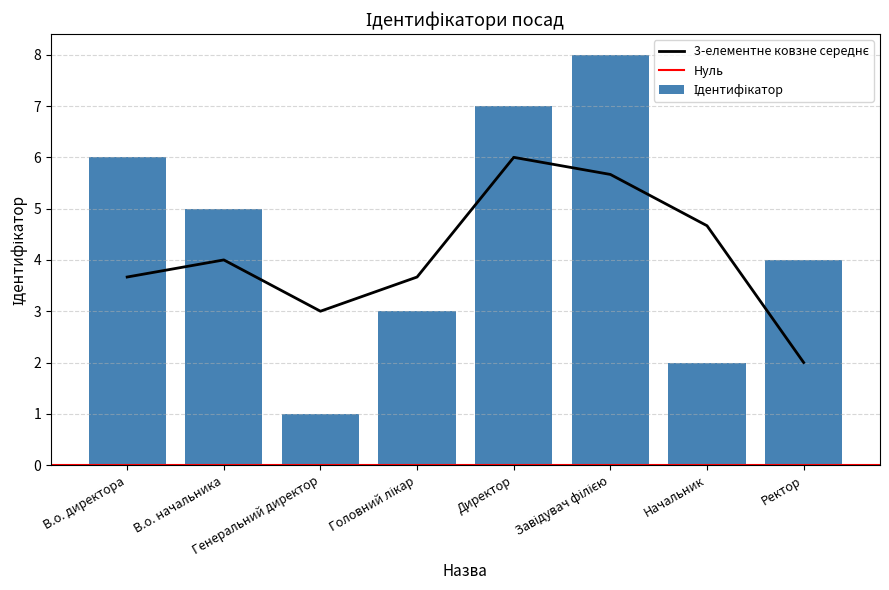

List the labels in order of value, largest first.

Завідувач філією, Директор, В.о. директора, В.о. начальника, Ректор, Головний лікар, Начальник, Генеральний директор